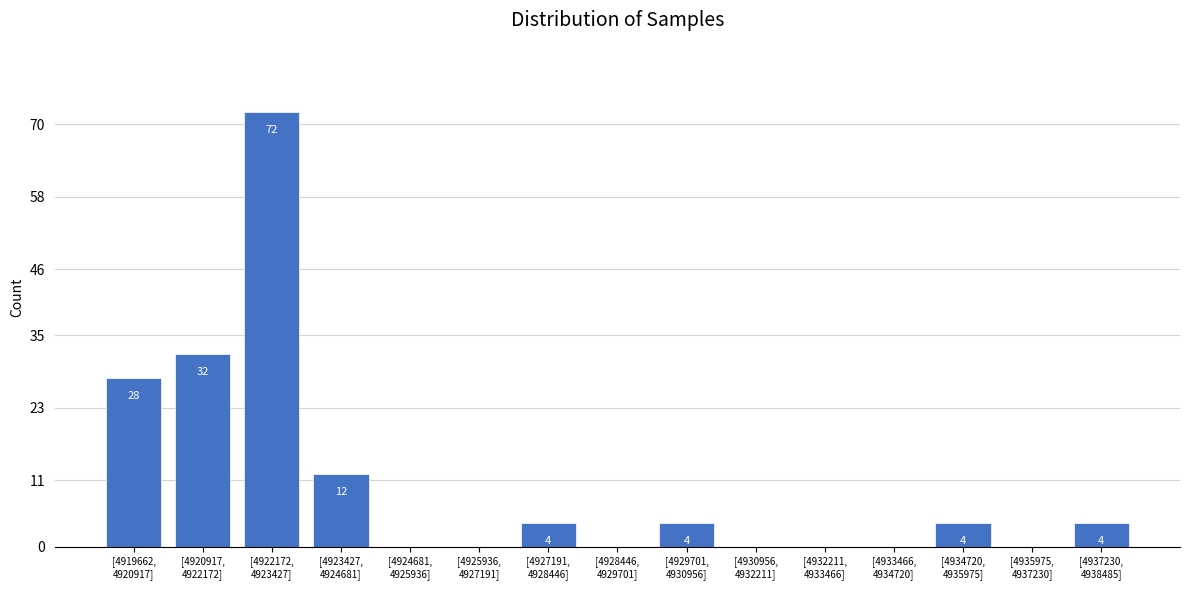

What is the sum of all values?

160